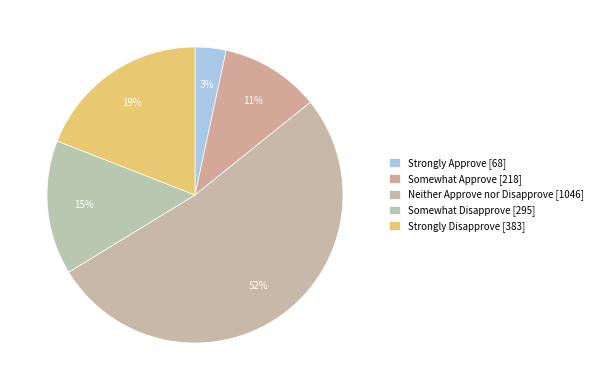

How many segments does this pie chart have?

5